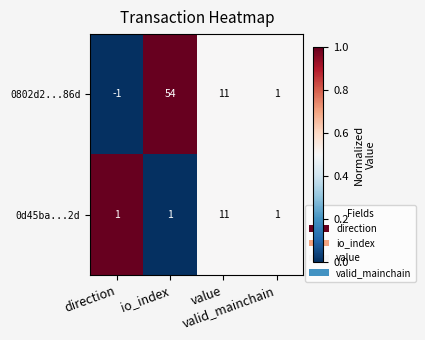

At which category is the sum across all series the highest?

io_index